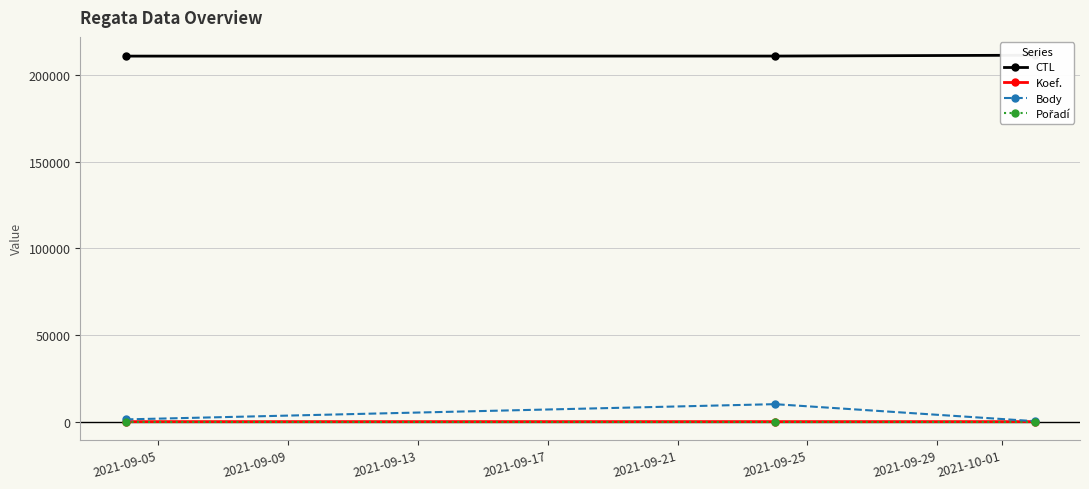

Which series has the largest total across all categories?

CTL